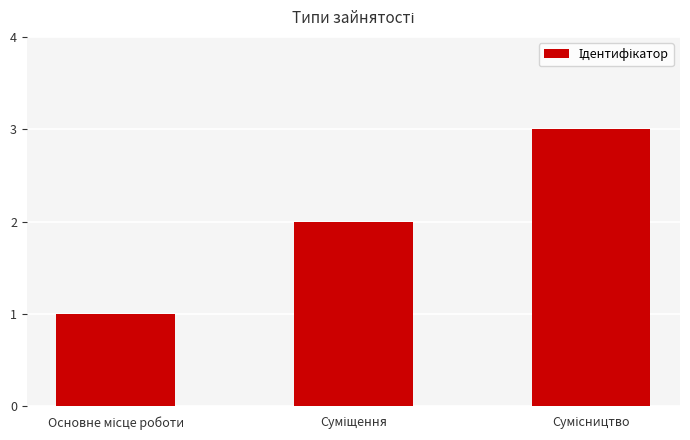

Reading right to left, transcribe all the data shown in this chart.

3	2	1